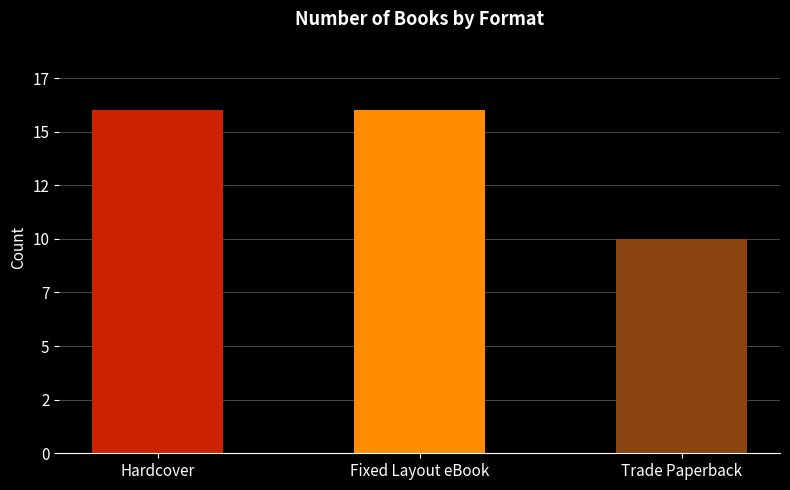

Reading left to right, what are all the values shown in this chart?

16	16	10